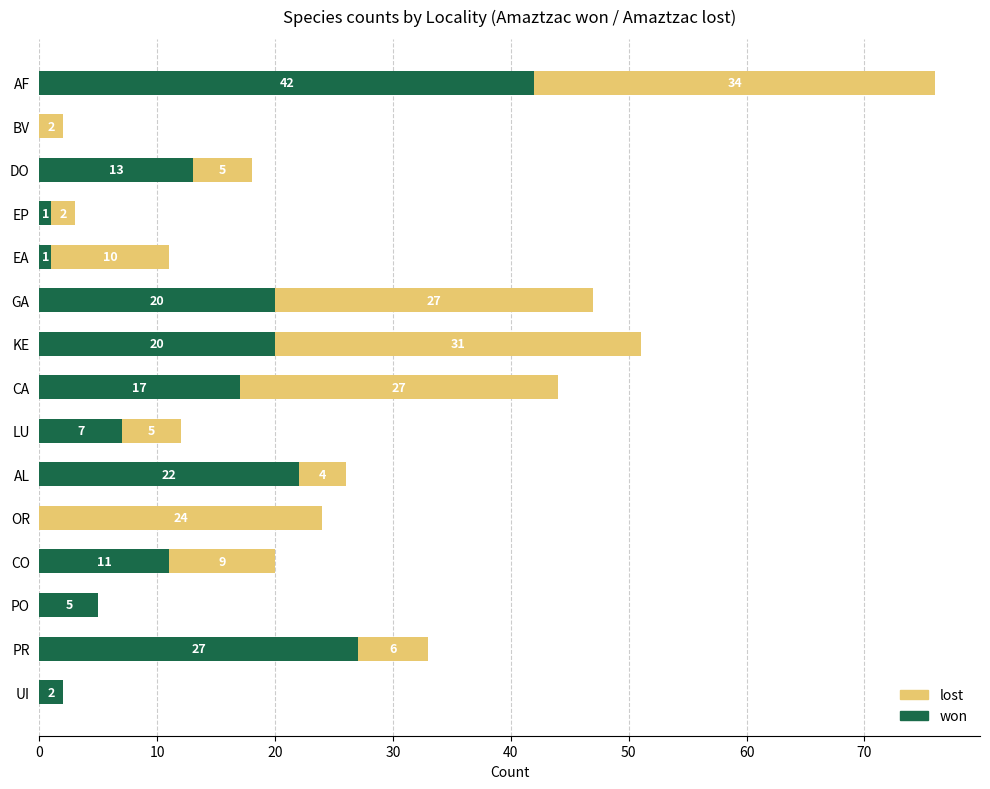

True or false: won has a value of 20 at KE.

True